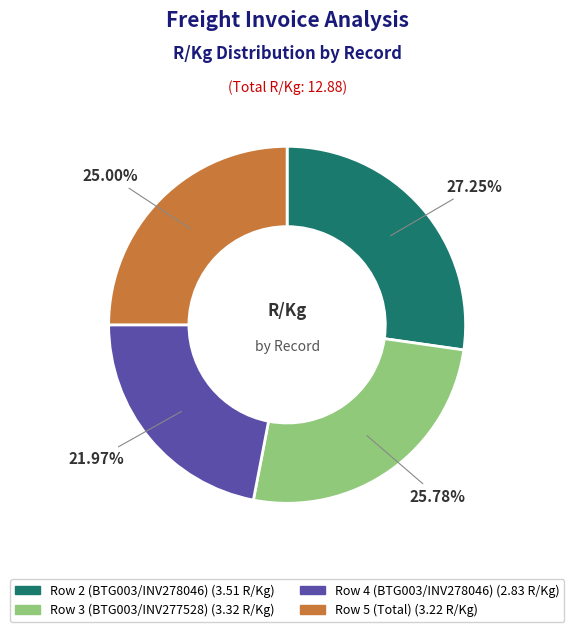

Is it true that Row 5 (Total) is 25% of the pie?

True